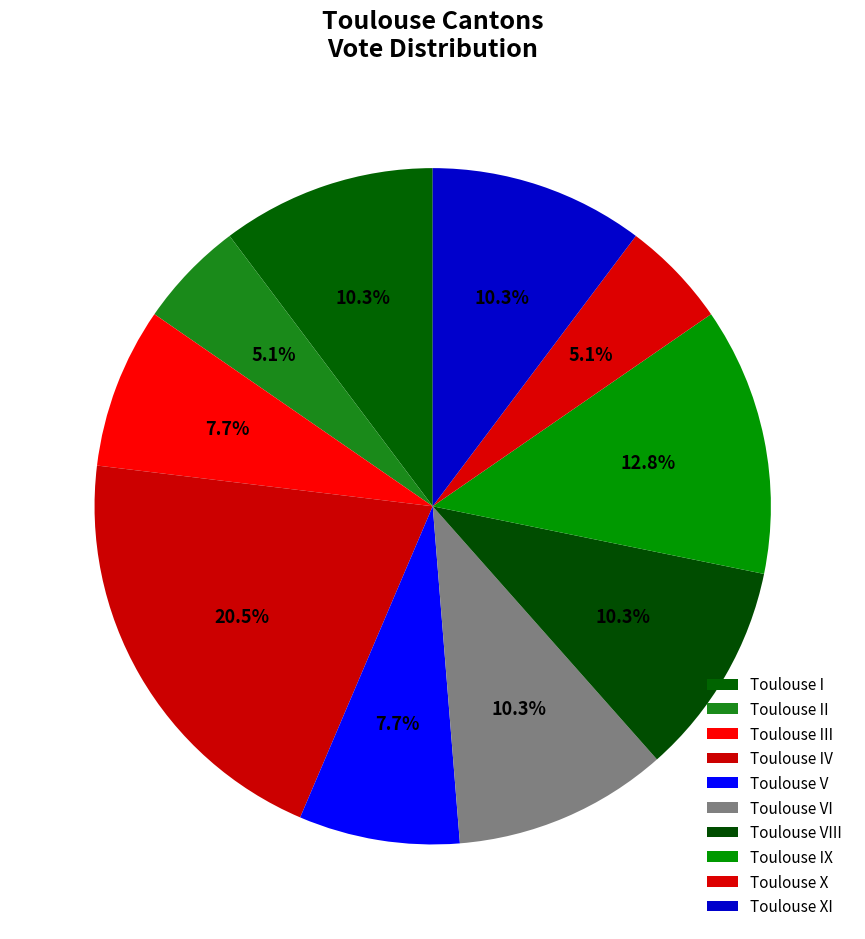

How many slices are in this pie chart?

10